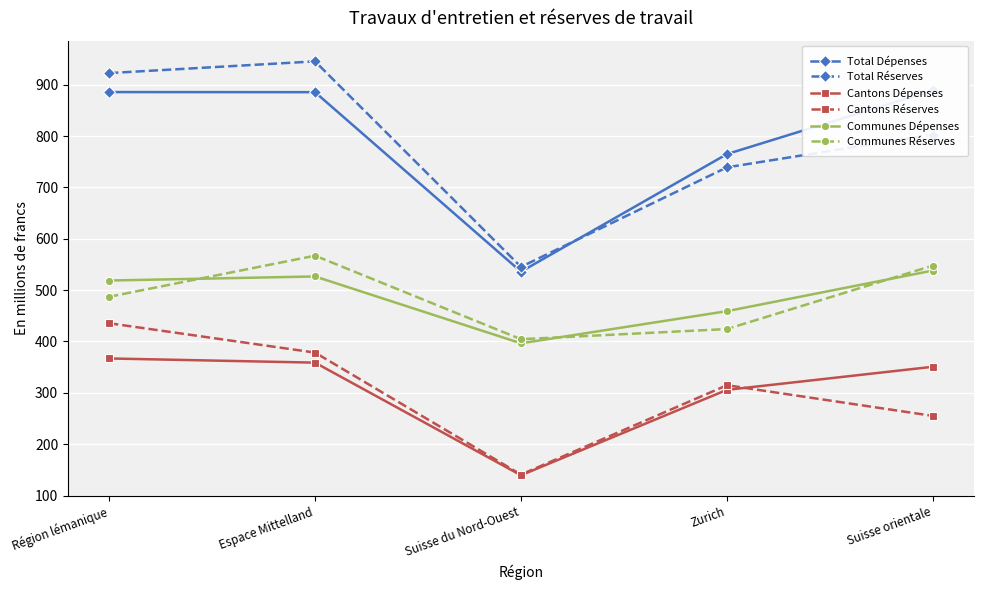

Rank the categories by Communes Réserves value from highest to lowest.

Espace Mittelland, Suisse orientale, Région lémanique, Zurich, Suisse du Nord-Ouest